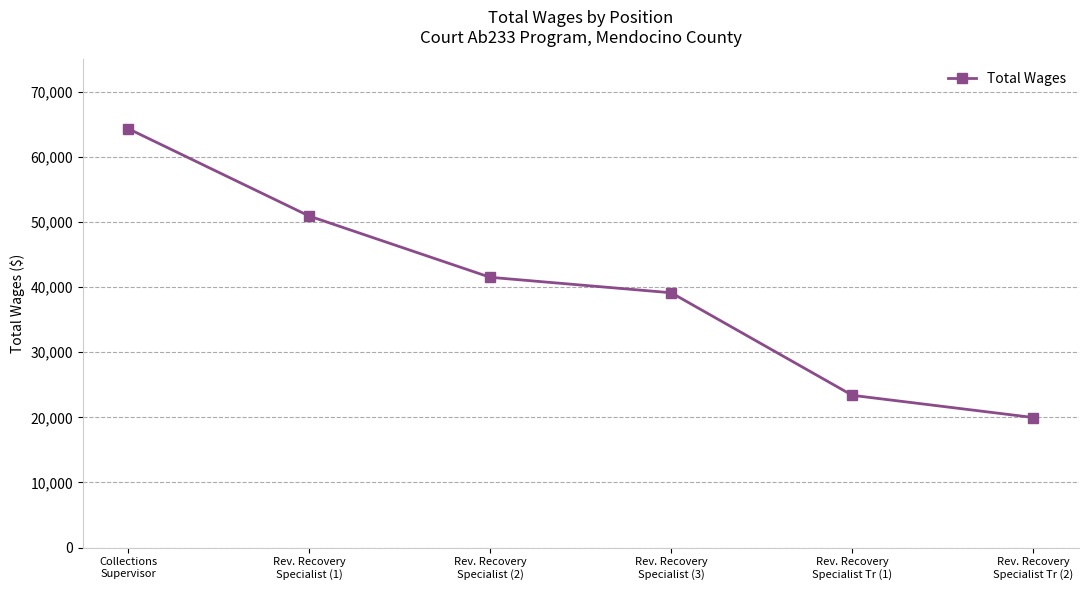

What is the greatest value displayed?

64353